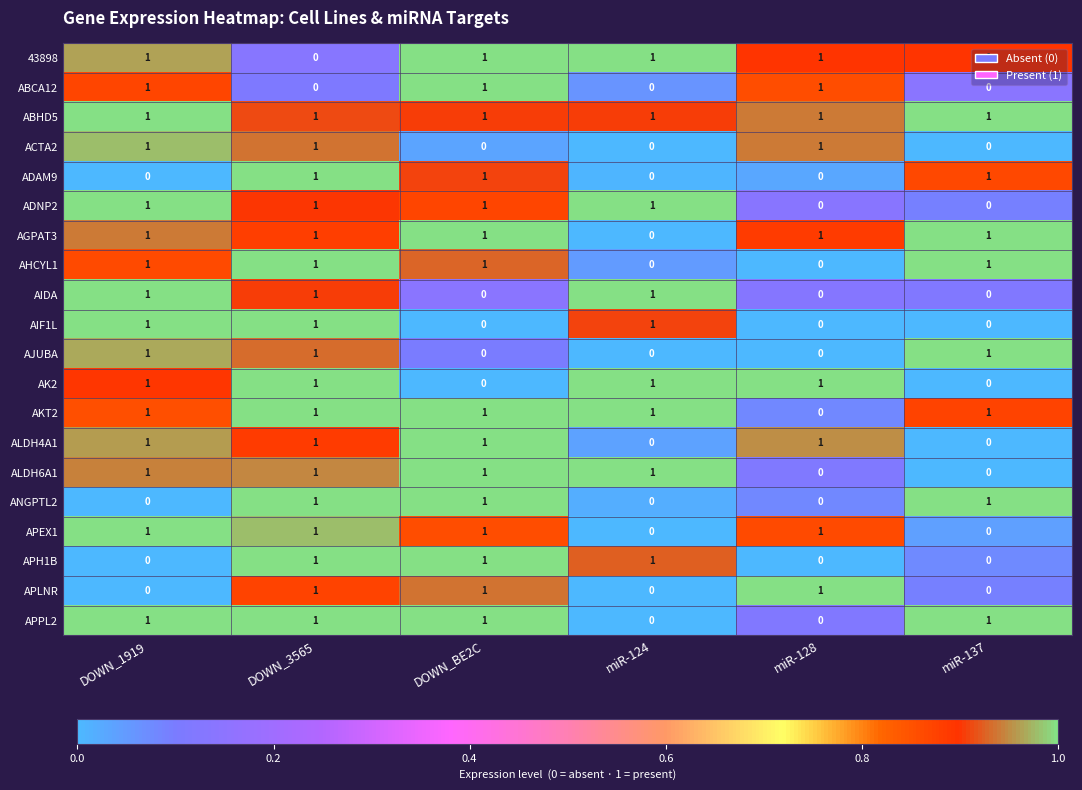

What is the sum of all ADAM9 values?

3